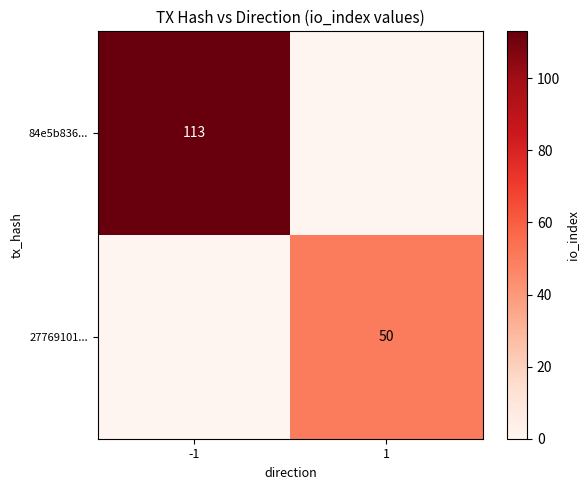

The 27769101... series shows 20 at 1. True or false?

False